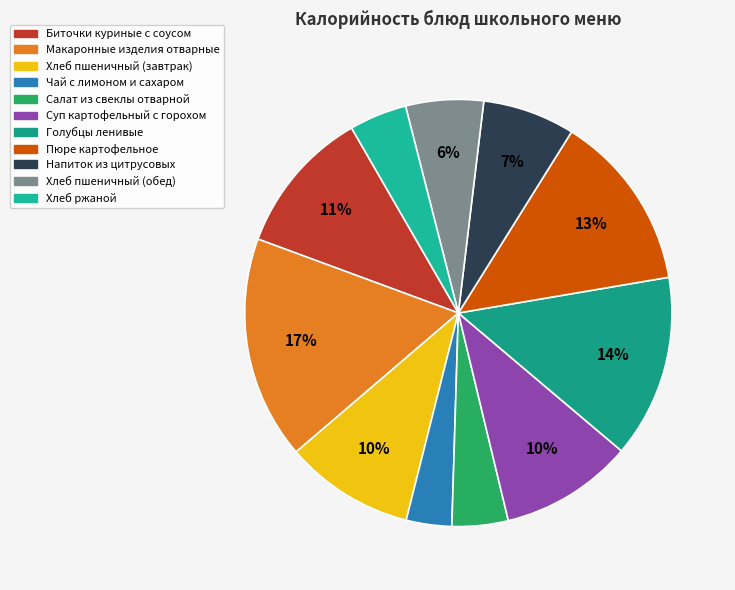

The Салат из свеклы отварной slice represents 4% of the pie. True or false?

True